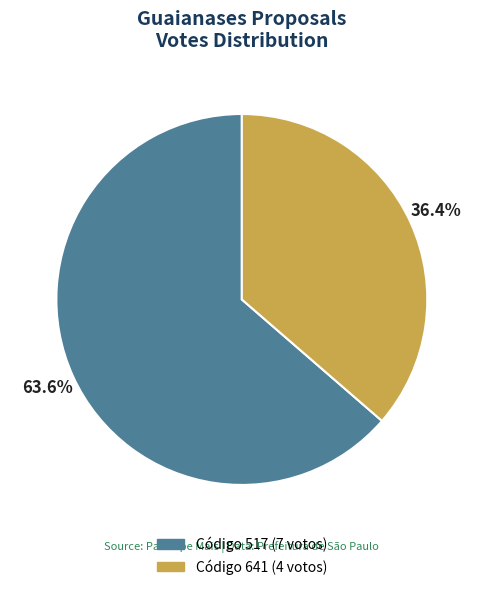

Is there a majority slice in this chart?

Yes